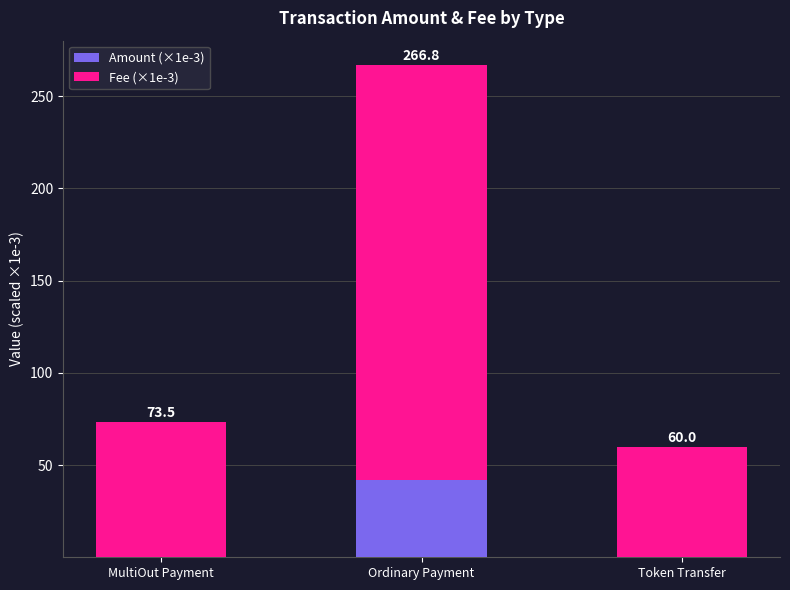

Are the bars horizontal?

No